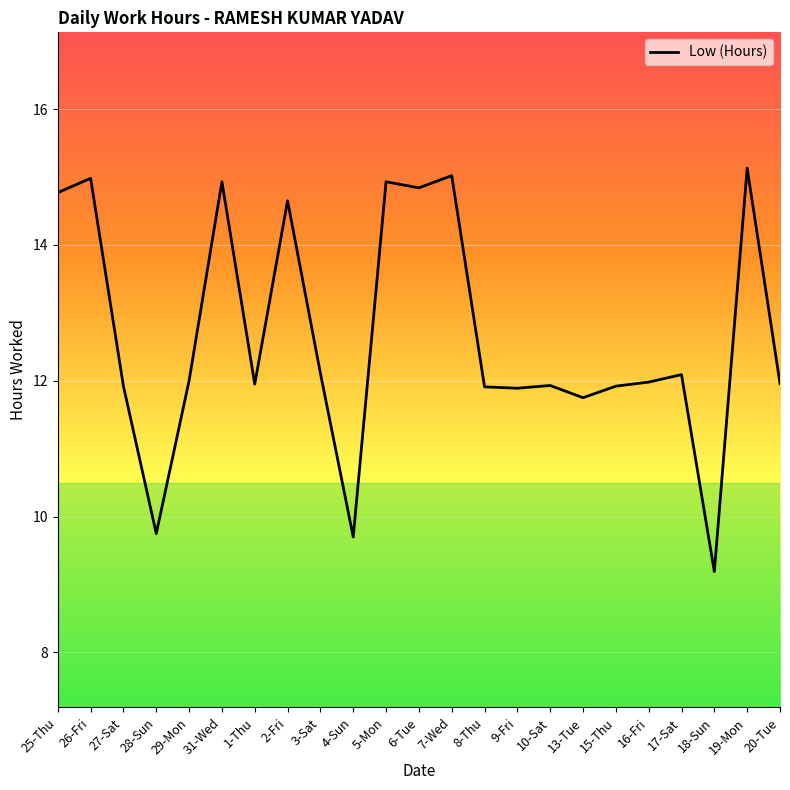

What position from the left is 7-Wed?

13